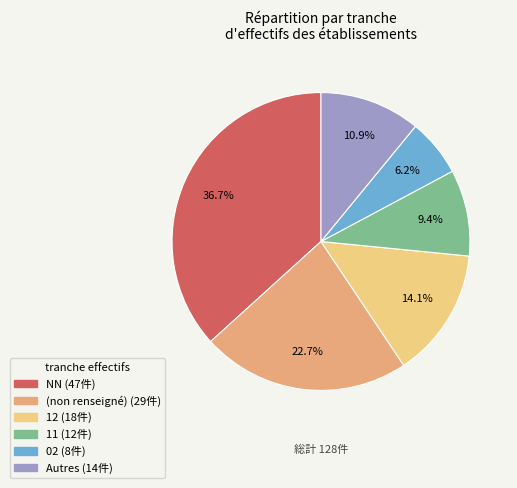

Does any single category account for the majority?

No